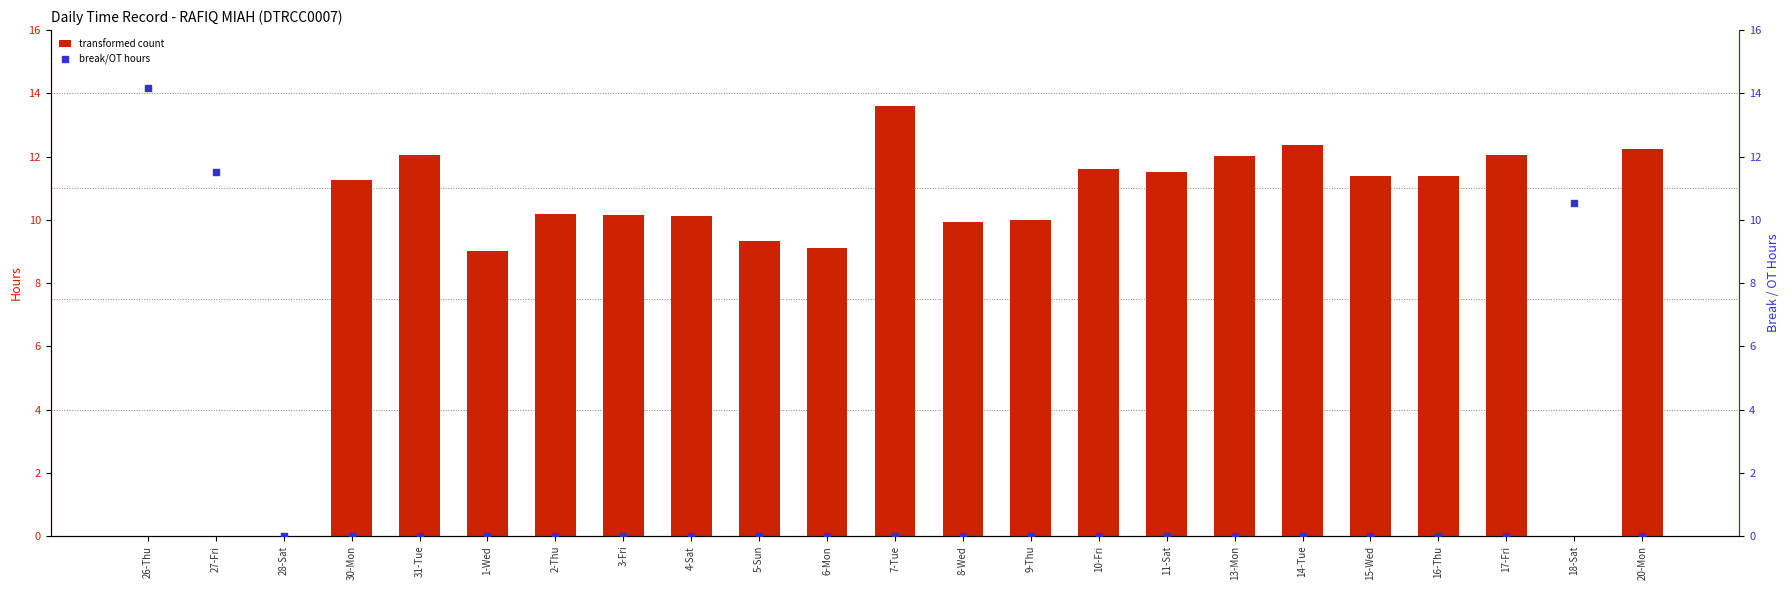

Is the value of break/OT hours at 10-Fri greater than the value of transformed count at 13-Mon?

No